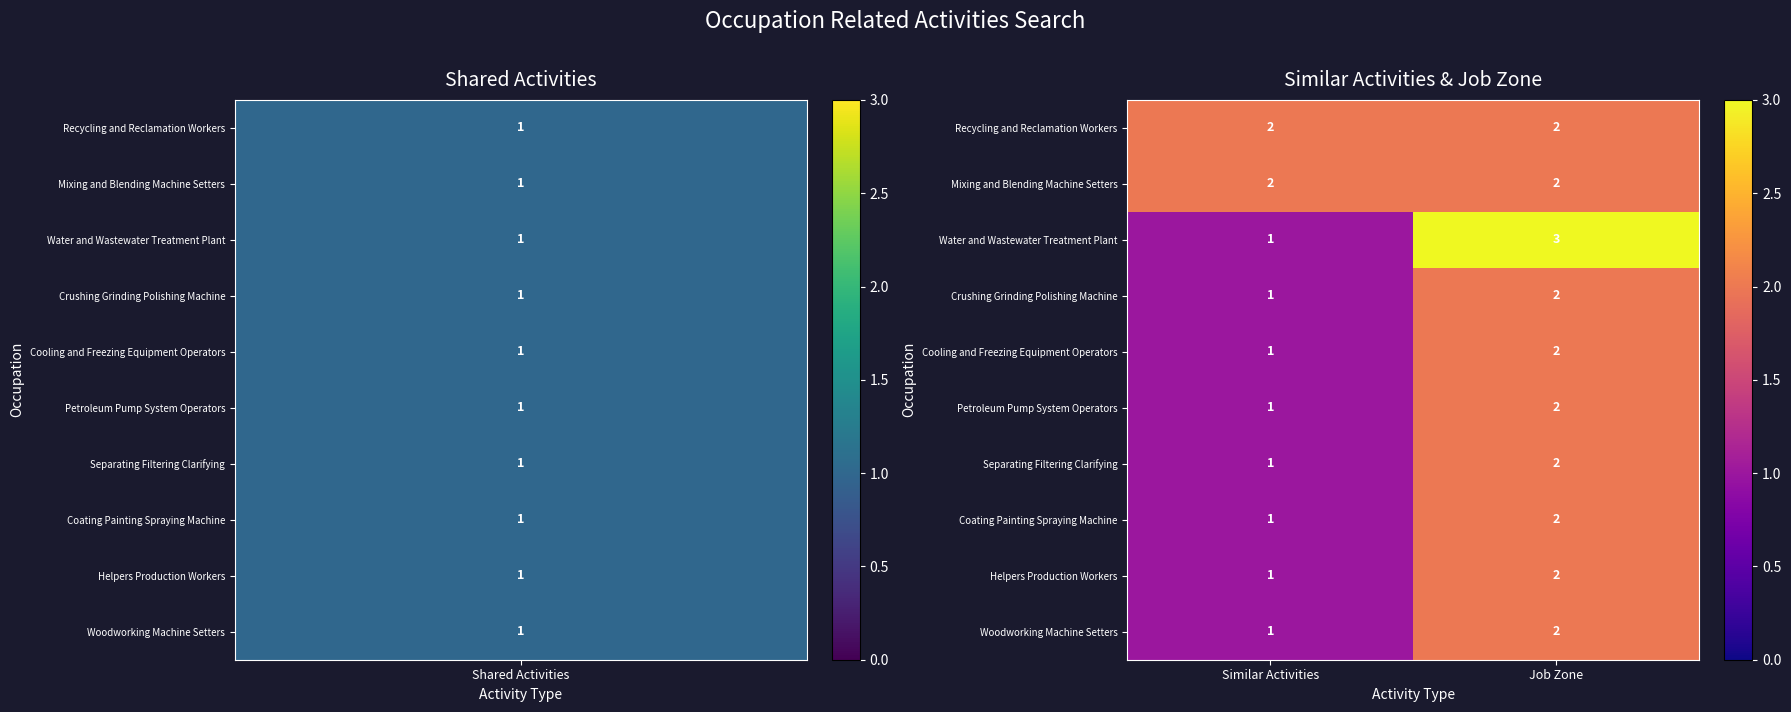

Which category has the highest value in the Petroleum Pump System Operators series?

Job Zone